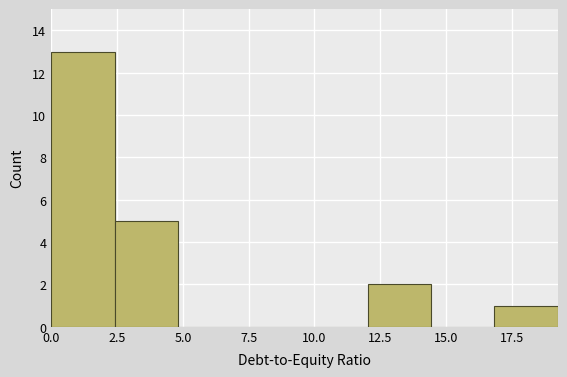

How tall is the bar that spans 2.5 to 5.0 on the x-axis? Neither the bar edges nor the heights are printed on the chart, so give them approximately, as read against the axes.

5